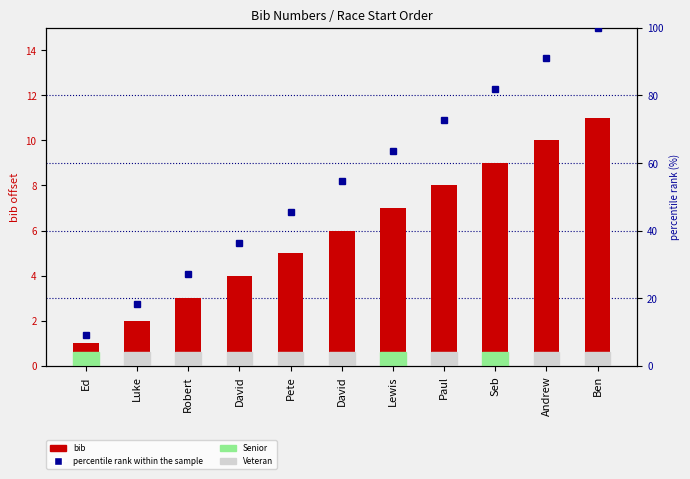

Between Pete and Luke, which is larger?

Pete